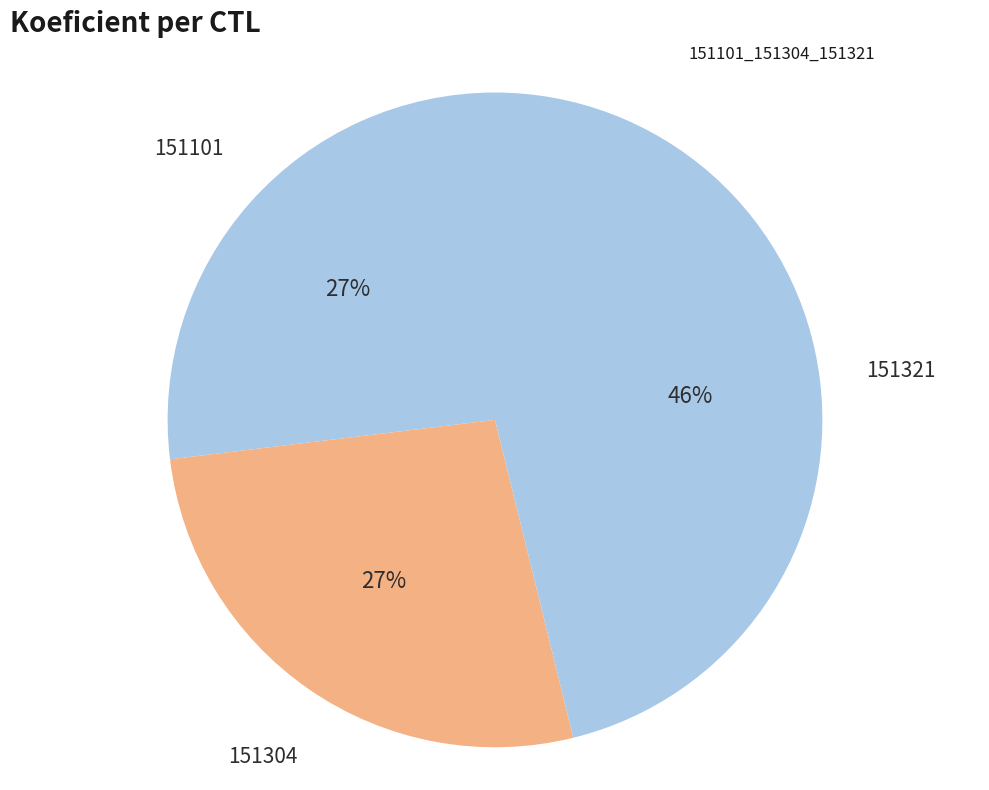

Count the number of slices in the pie.

3